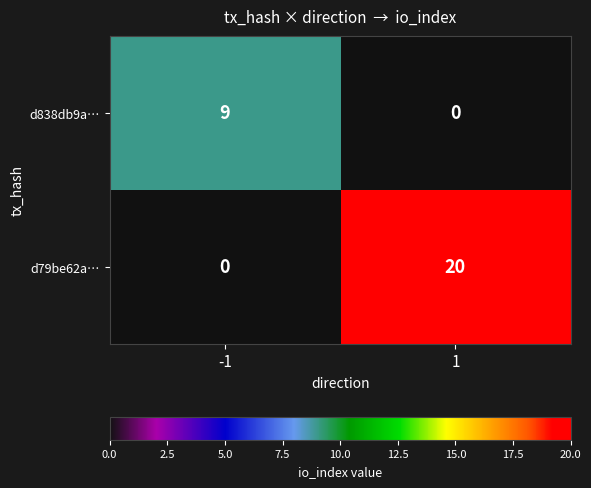

Reading left to right, transcribe all the data shown in this chart.

d838db9a…: 9	0
d79be62a…: 0	20